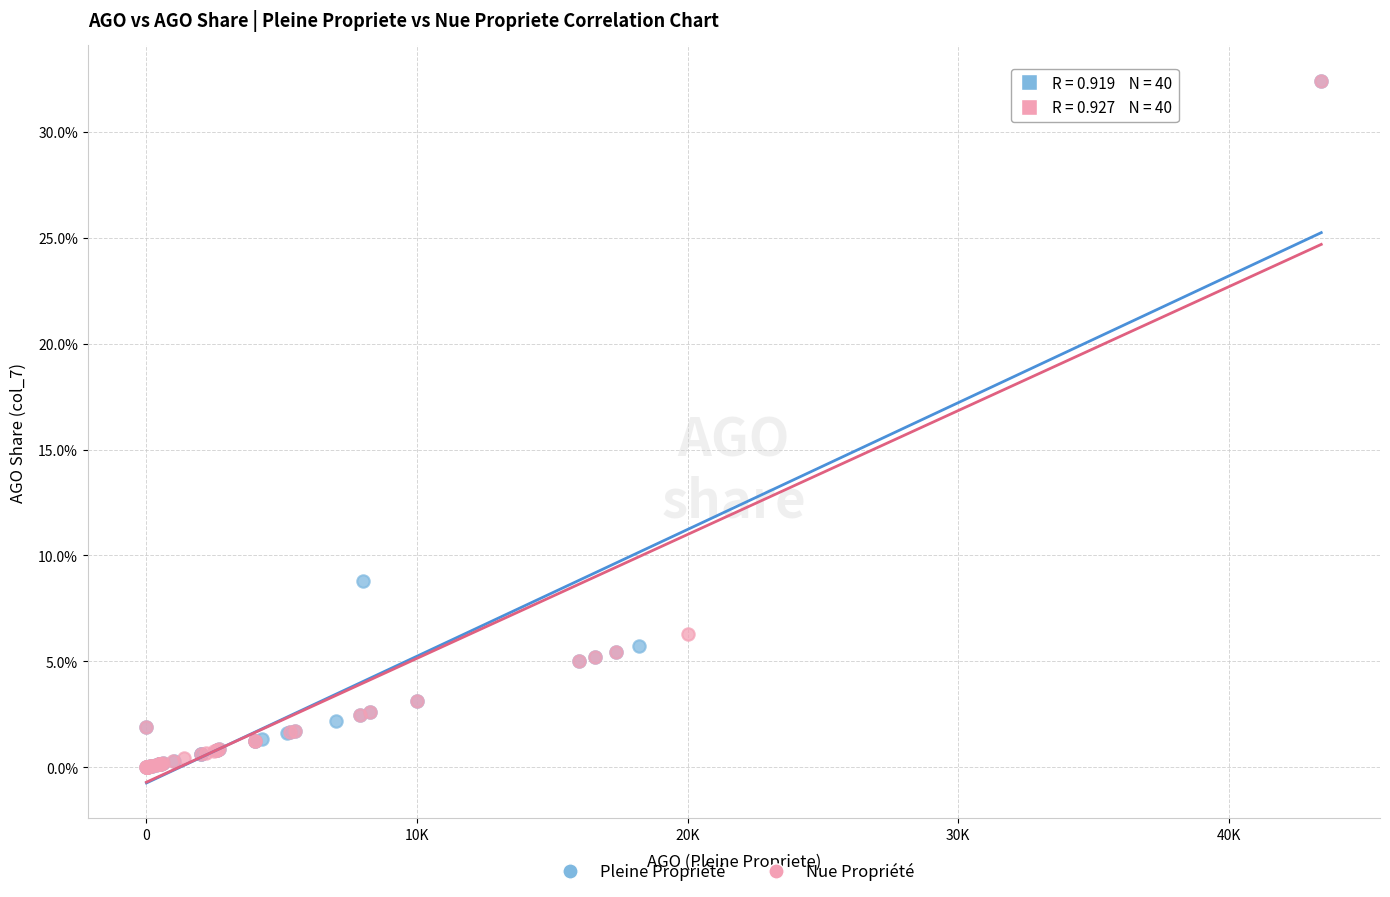

What are all the series names shown in the legend?

Pleine Propriété, Nue Propriété